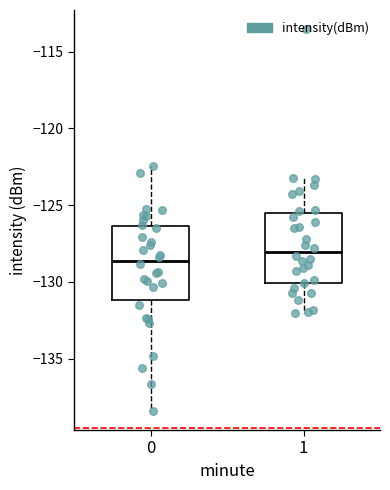

Reading left to right, transcribe this box plot: for each box, give where its median line is, the range the box spans, and where its two whiskers end, as read against the y-axis. The values are not printed on the chart, so give them approximately, as read against the axis.

0: median -128.5, box -131.0 to -126.5, whiskers -138.5 to -122.5
1: median -128.0, box -130.0 to -125.5, whiskers -132.0 to -123.0